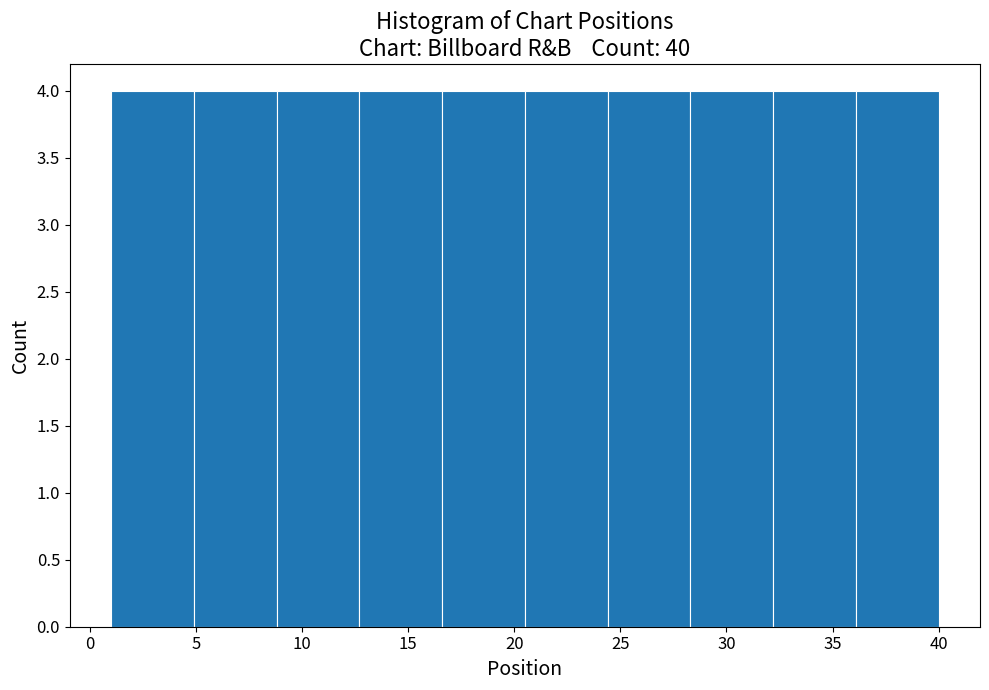

How tall is the bar that spans 28.3 to 32.2 on the x-axis? Neither the bar edges nor the heights are printed on the chart, so give them approximately, as read against the axes.

4